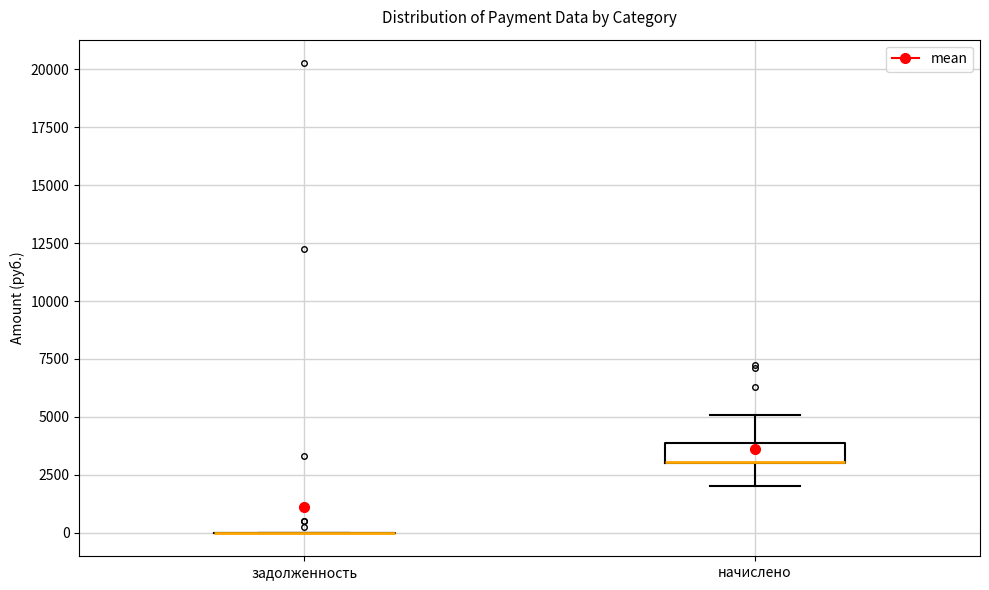

Which box is the tallest, from its lower edge to its upper edge?

начислено